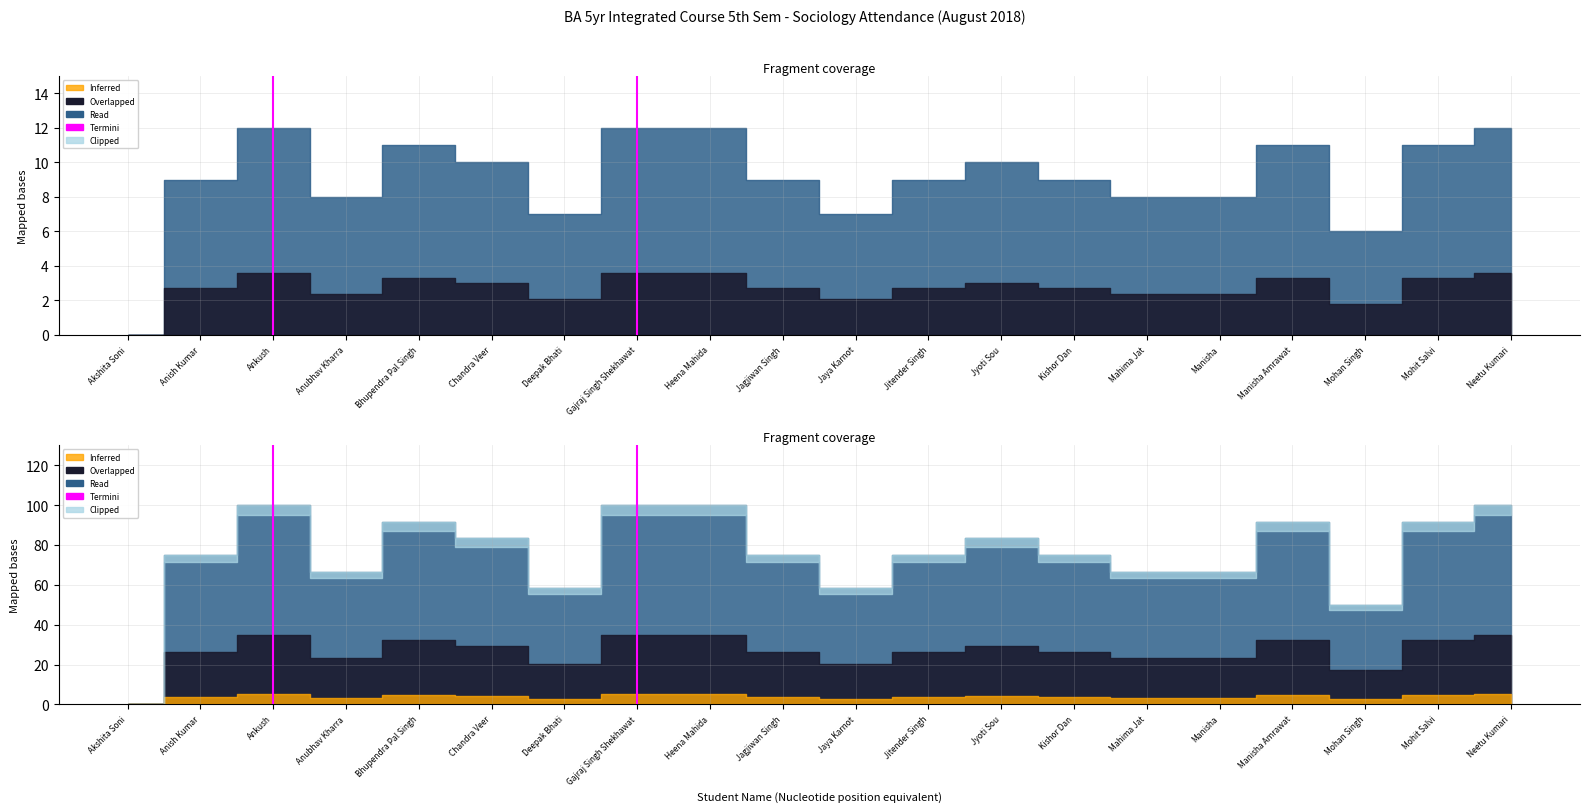

Which category has the lowest value across all series?

Ankush